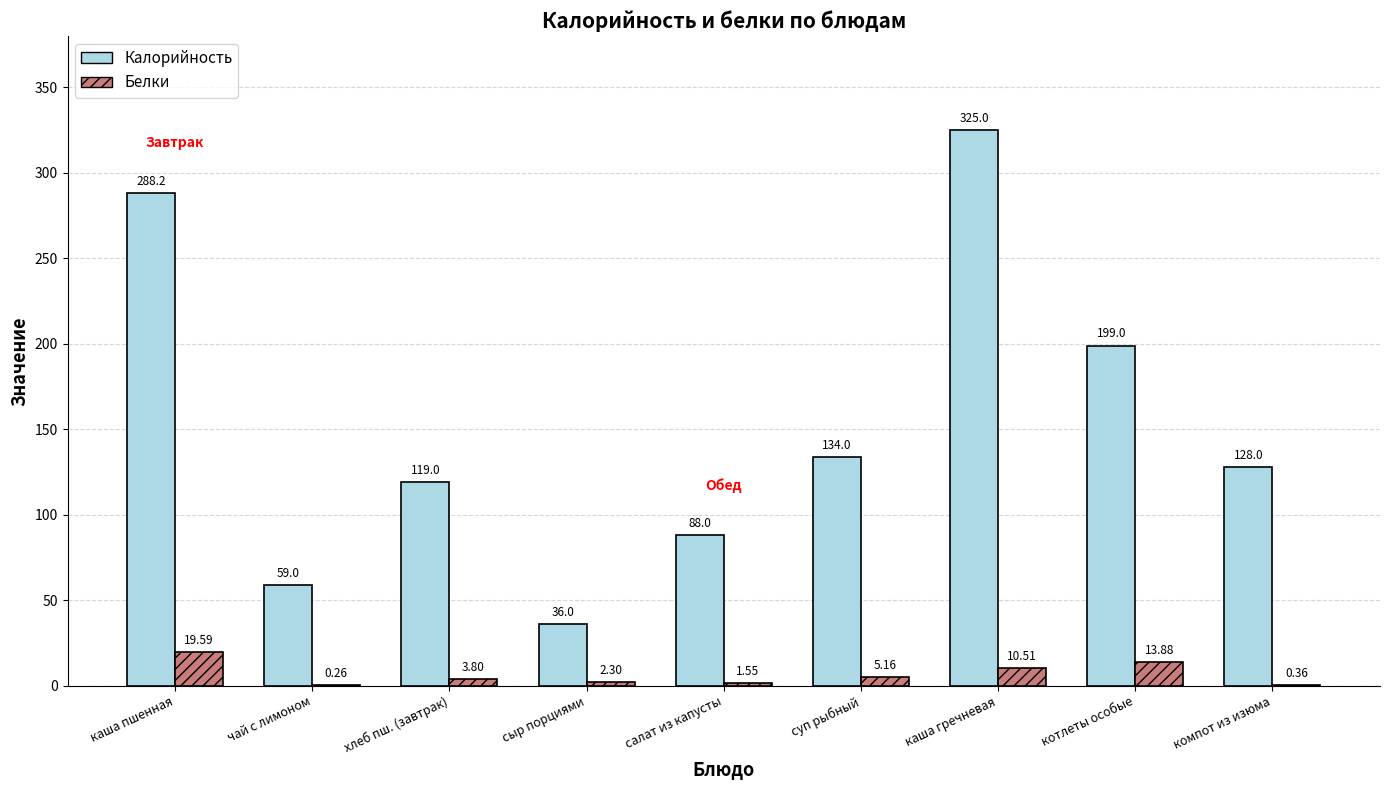

At which category does the chart reach its peak across all series?

каша гречневая